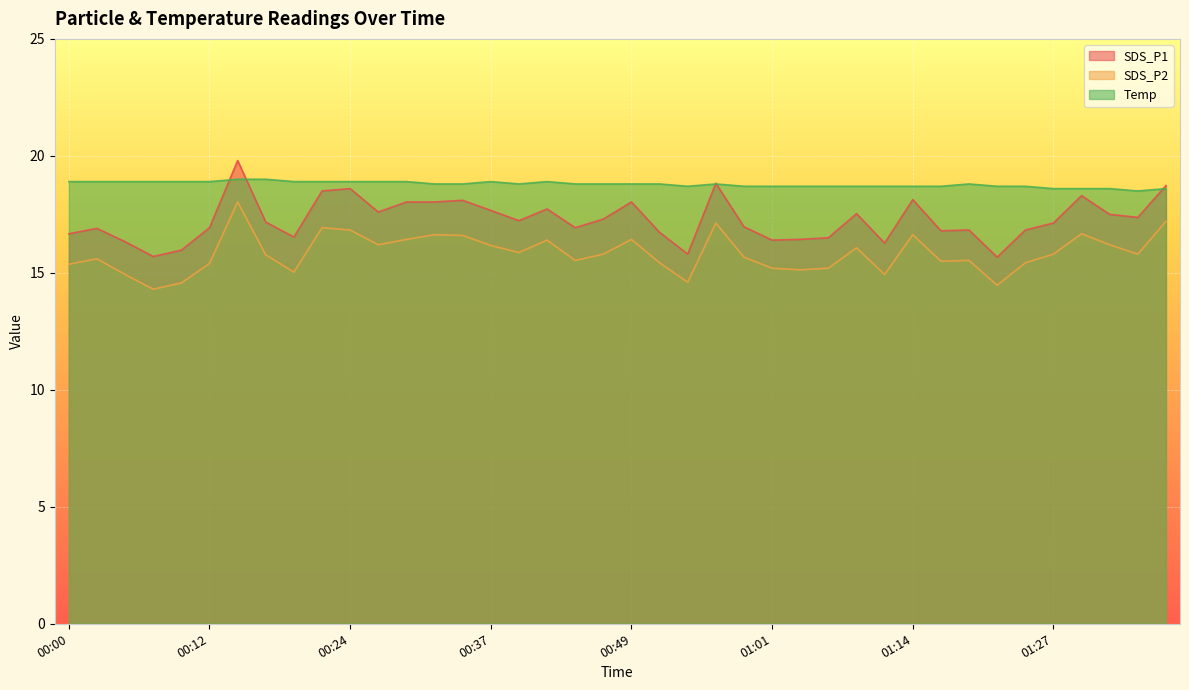

What is the difference between the maximum and second lowest values in the Temp series?

0.4